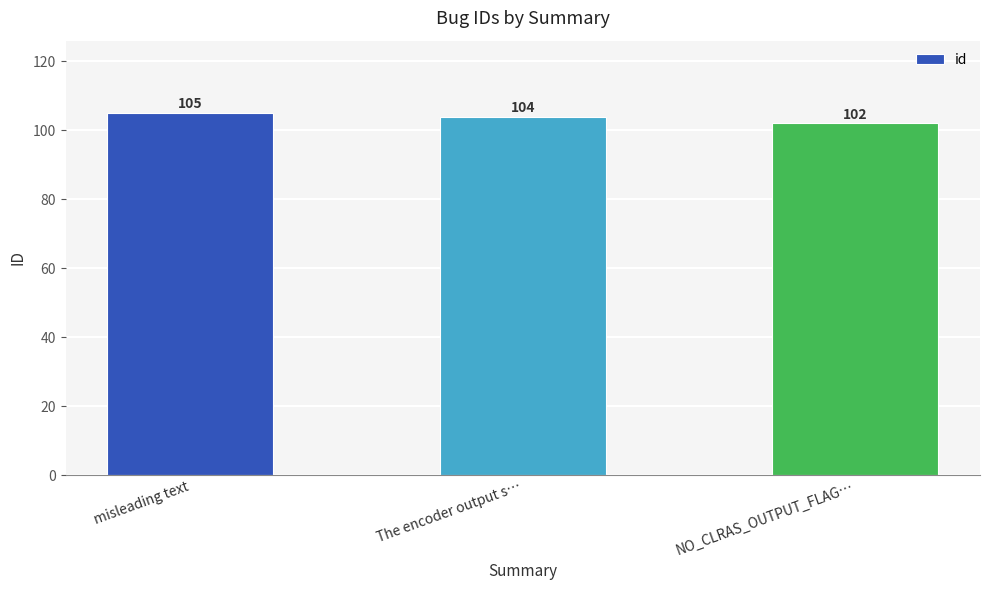

Is it true that the value at NO_CLRAS_OUTPUT_FLAG… is 26?

False